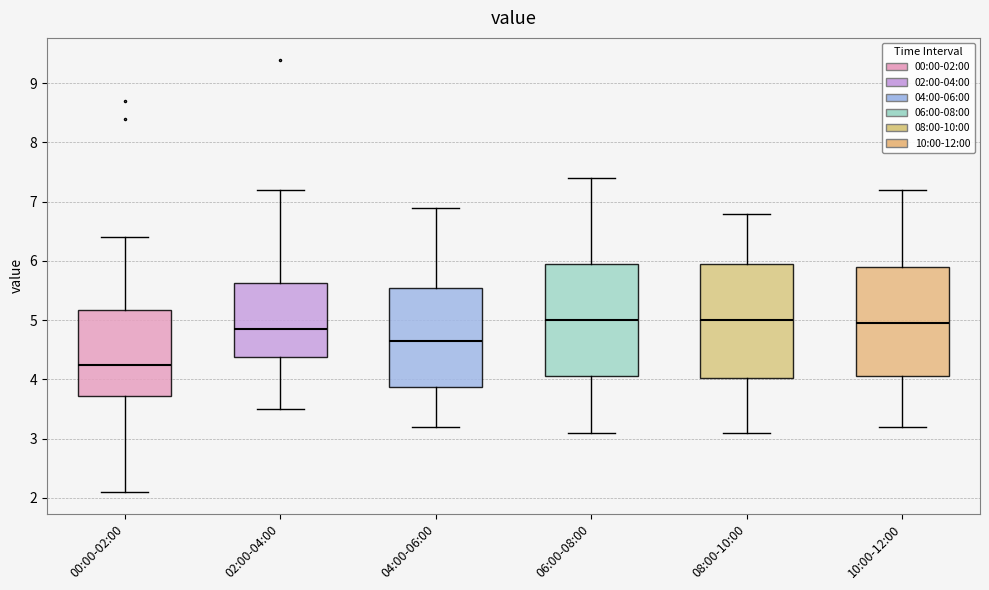

Reading left to right, transcribe this box plot: for each box, give where its median line is, the range the box spans, and where its two whiskers end, as read against the y-axis. The values are not printed on the chart, so give them approximately, as read against the axis.

00:00-02:00: median 4.3, box 3.7 to 5.2, whiskers 2.1 to 6.4
02:00-04:00: median 4.9, box 4.4 to 5.6, whiskers 3.5 to 7.2
04:00-06:00: median 4.7, box 3.9 to 5.6, whiskers 3.2 to 6.9
06:00-08:00: median 5.0, box 4.1 to 6.0, whiskers 3.1 to 7.4
08:00-10:00: median 5.0, box 4.0 to 6.0, whiskers 3.1 to 6.8
10:00-12:00: median 5.0, box 4.1 to 5.9, whiskers 3.2 to 7.2